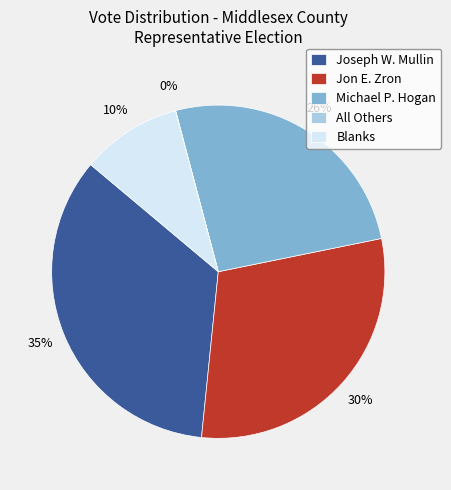

Combined, do Joseph W. Mullin and Michael P. Hogan account for over 50%?

Yes